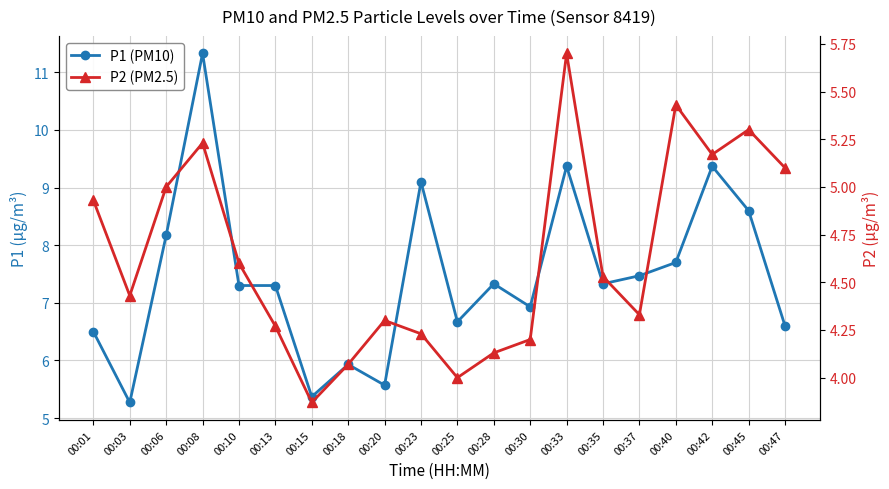

Does the chart display data point markers on the line(s)?

Yes